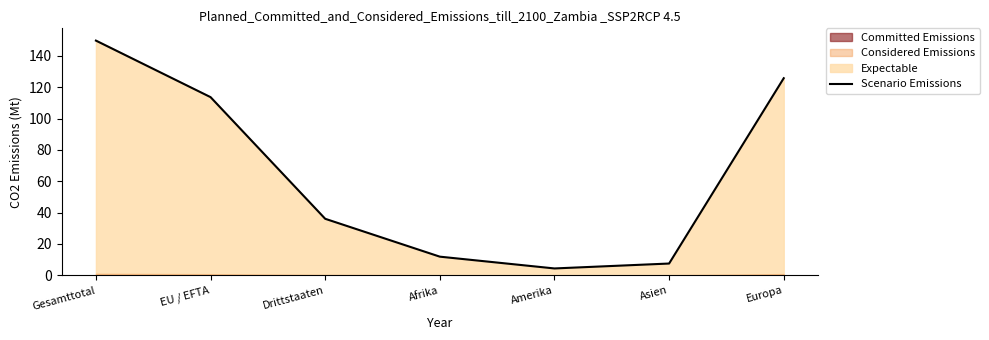

What is the label of the 4th point from the left?

Afrika